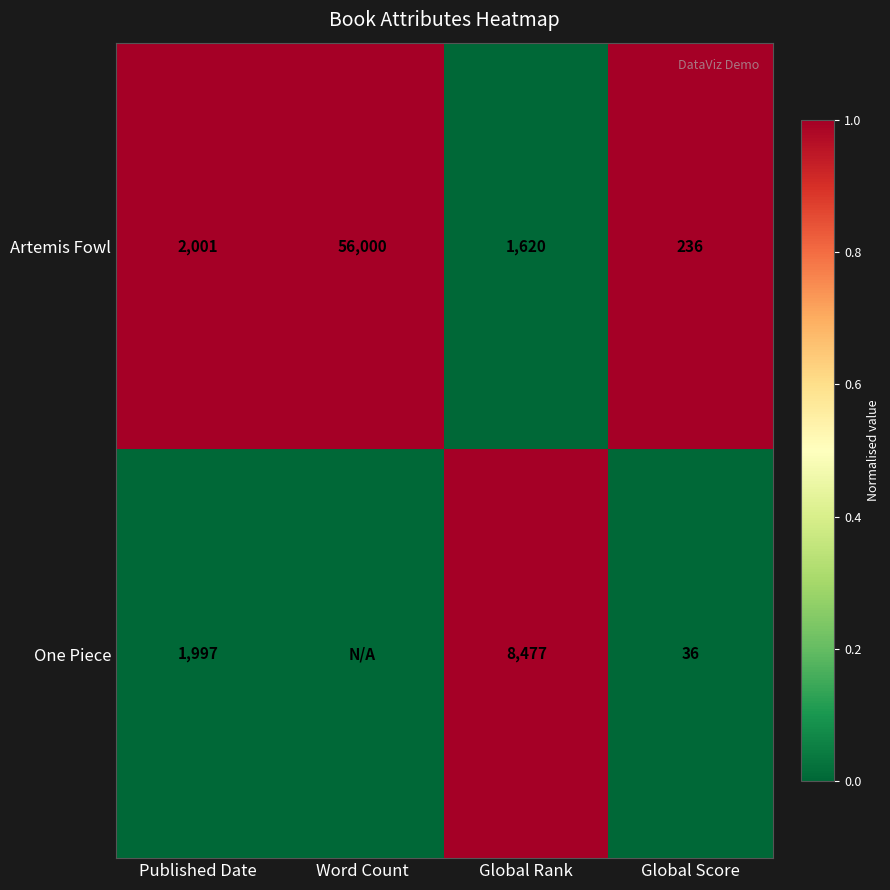

At which category is the sum across all series the highest?

Published Date